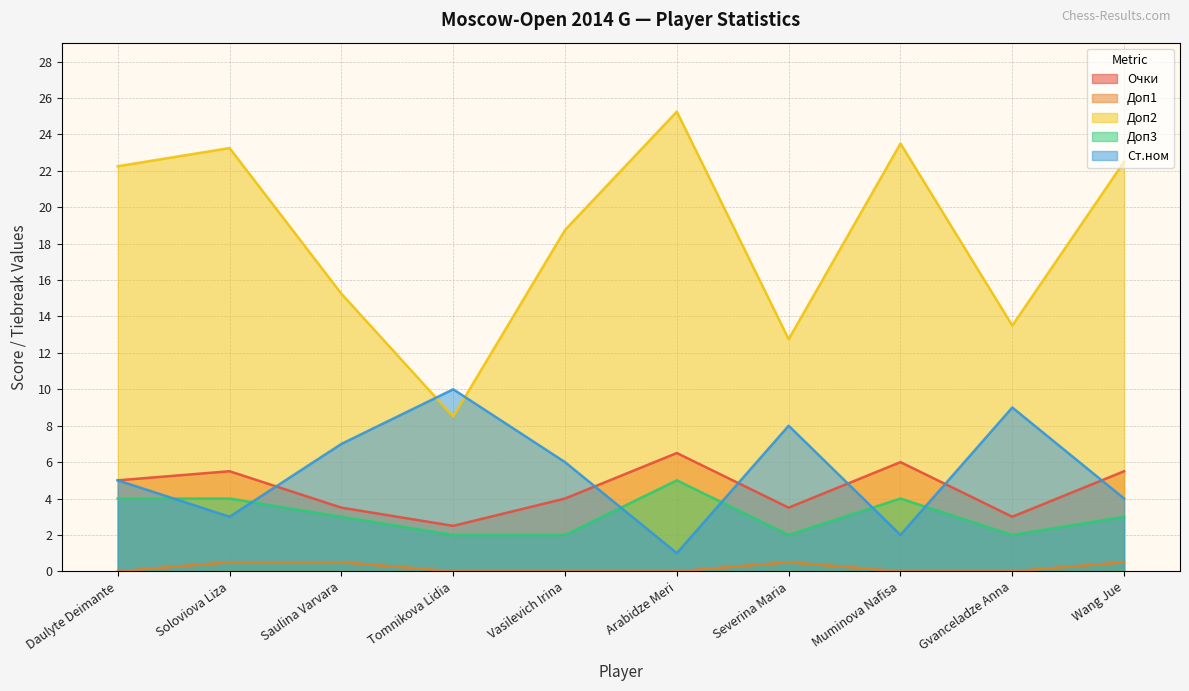

List the series in order of their peak value, lowest first.

Доп1, Доп3, Очки, Ст.ном, Доп2